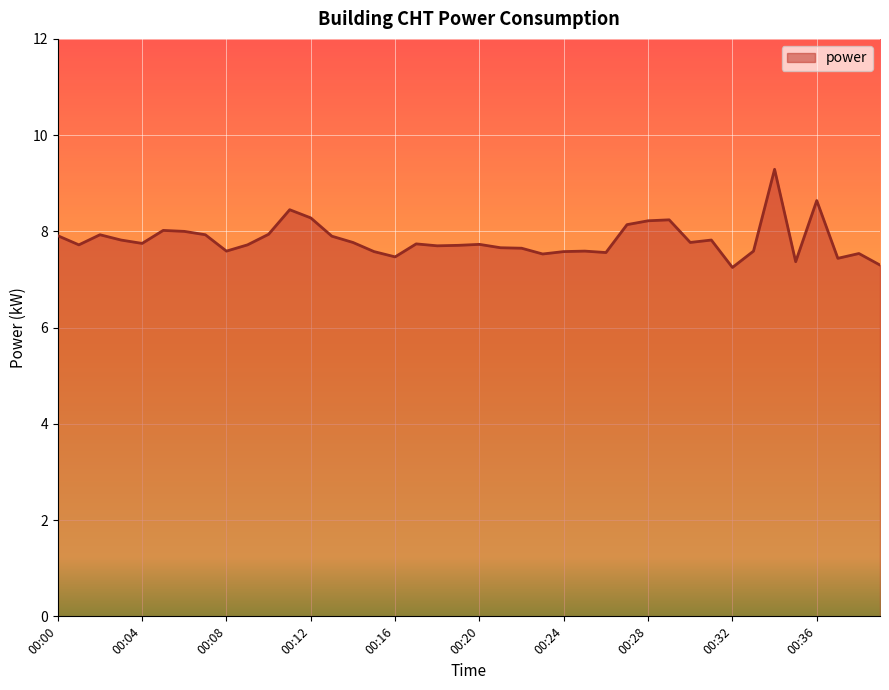

What is the maximum value shown in the chart?

9.3